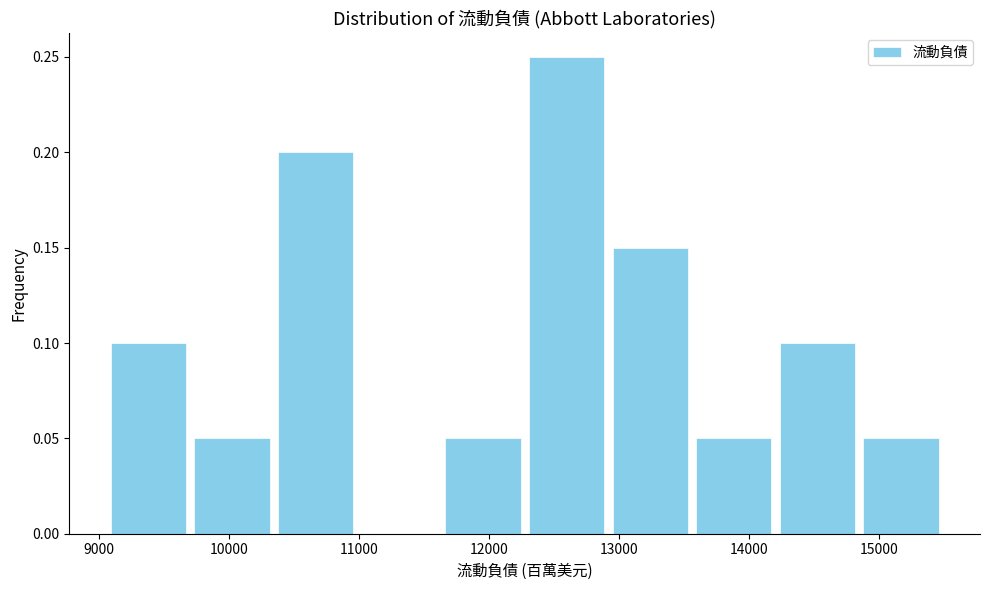

Reading left to right, transcribe this chart: for each bar, give the range it covers on the x-axis and its height. Neither the bar edges nor the heights are printed on the chart, so give them approximately, as read against the axes.

9100 to 9700: 0.10
9700 to 10300: 0.05
10300 to 11000: 0.20
11000 to 11600: 0
11600 to 12300: 0.05
12300 to 12900: 0.25
12900 to 13600: 0.15
13600 to 14200: 0.05
14200 to 14800: 0.10
14800 to 15500: 0.05